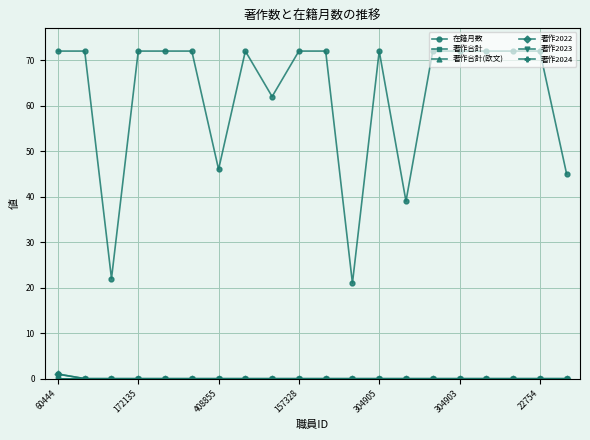

List the series in order of their peak value, lowest first.

著作合計(欧文), 著作2023, 著作2024, 著作合計, 著作2022, 在籍月数